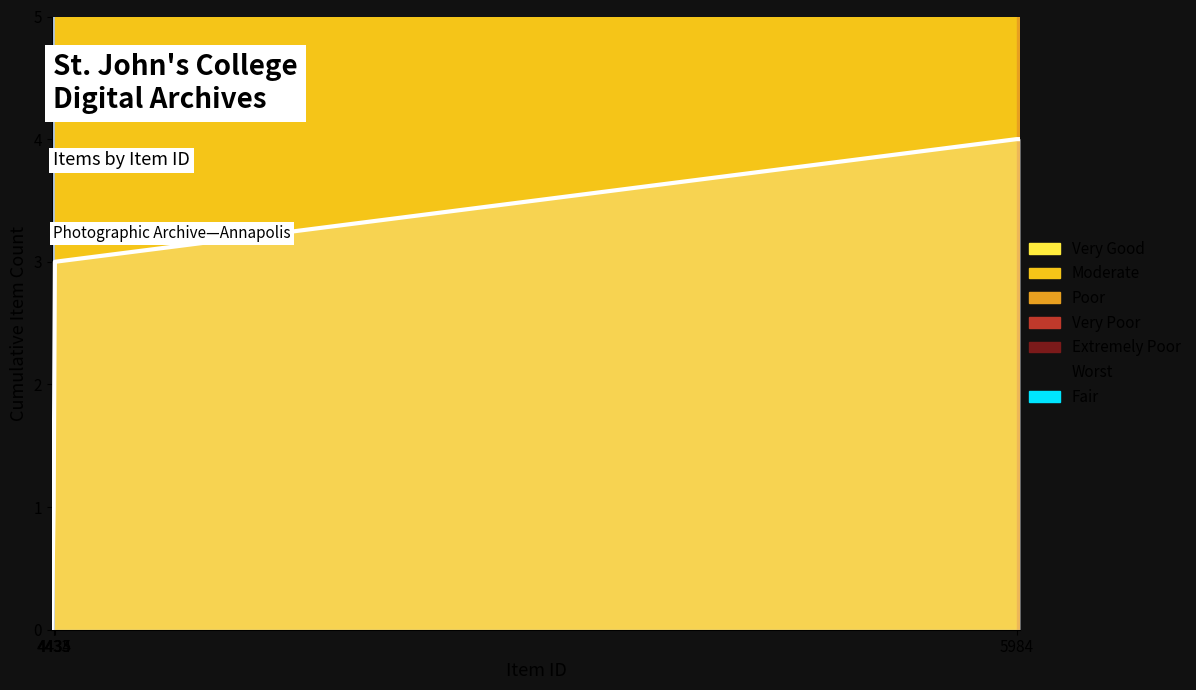

How many categories are shown in the chart?

6